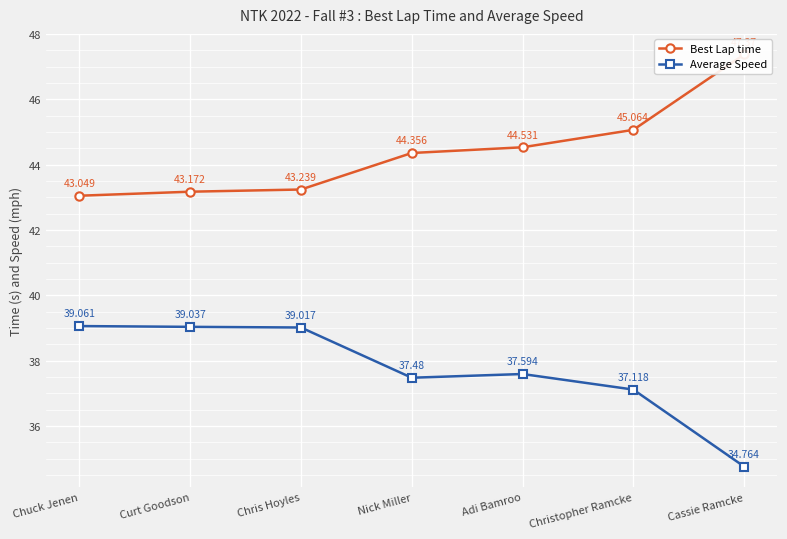

What is the difference between the Best Lap time values at Chuck Jenen and Curt Goodson?

0.1